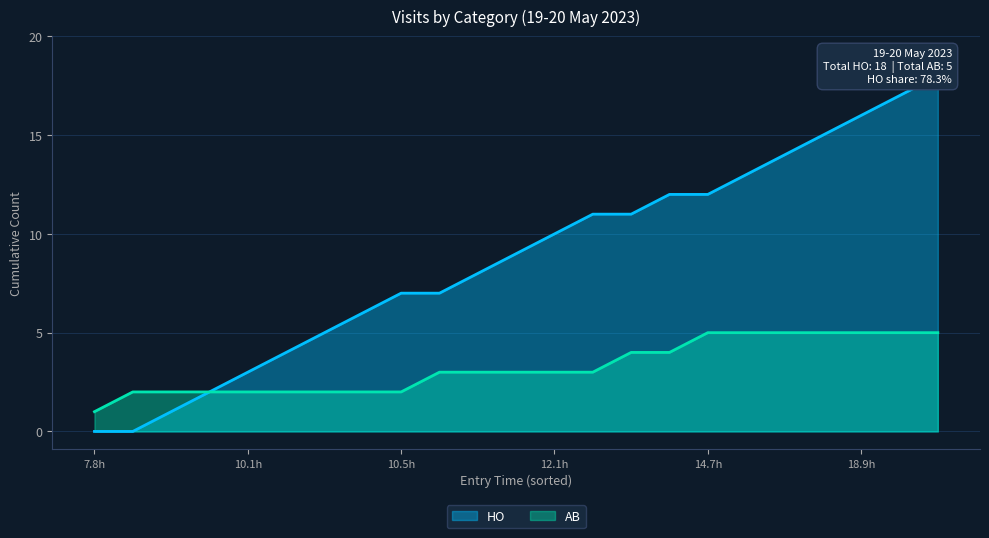

Which category has the lowest value in the AB series?

7.8h